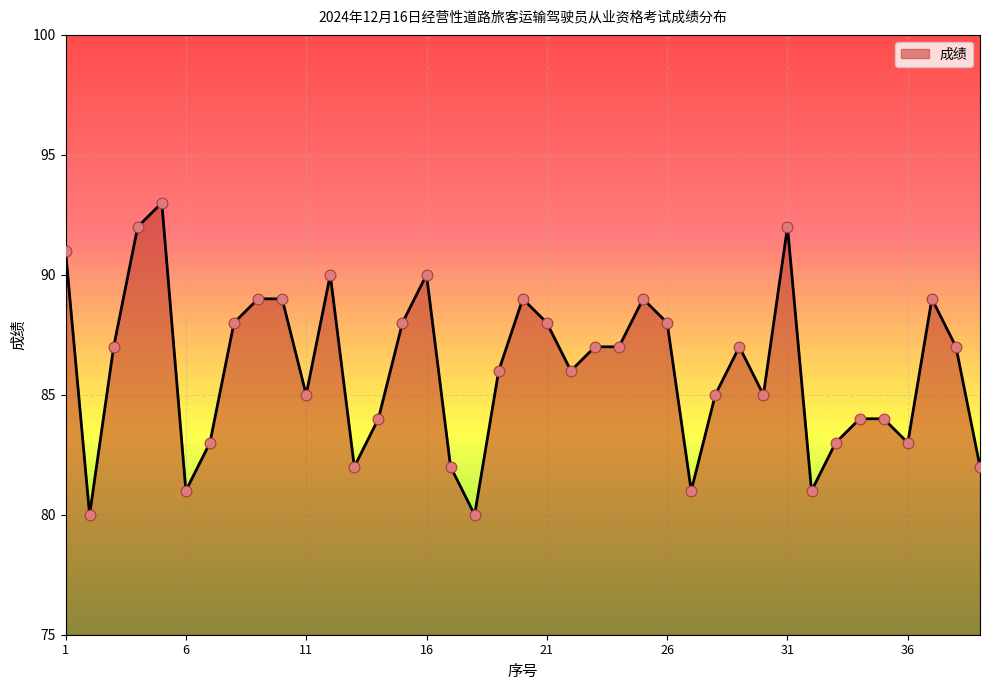

What is the smallest value displayed?

80